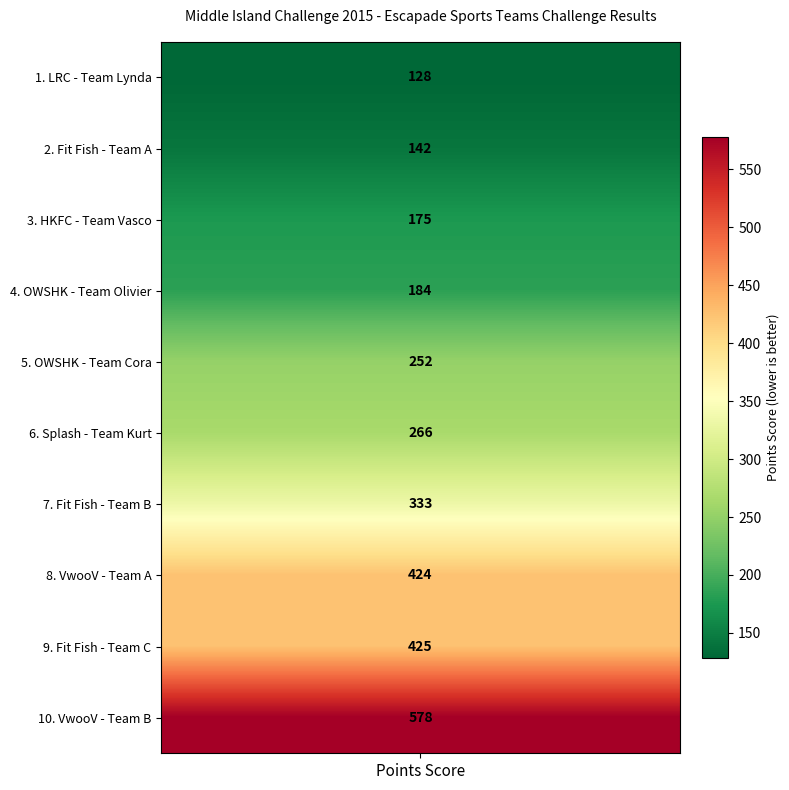

What is the sum of the values at points and 9?

706